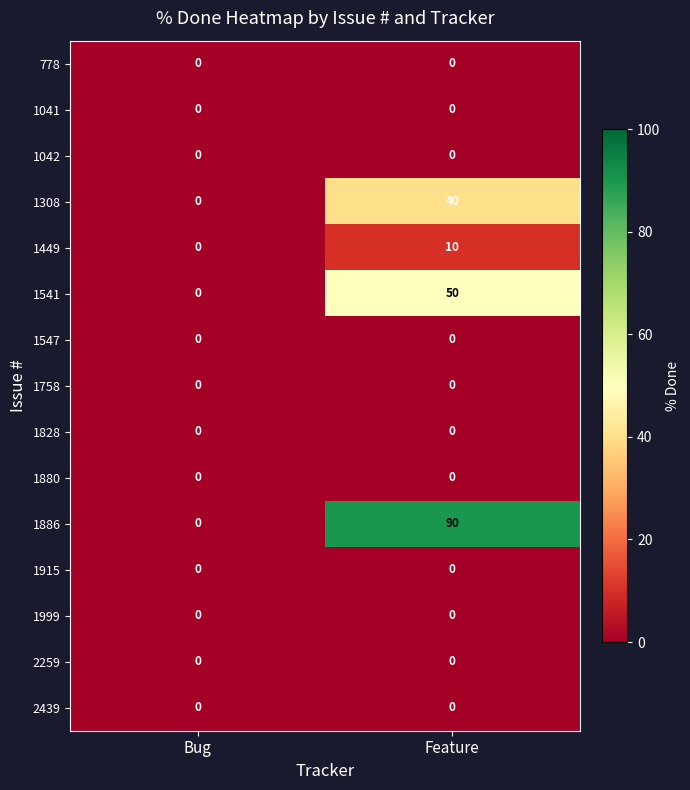

Which series has the largest range (max minus min)?

1886